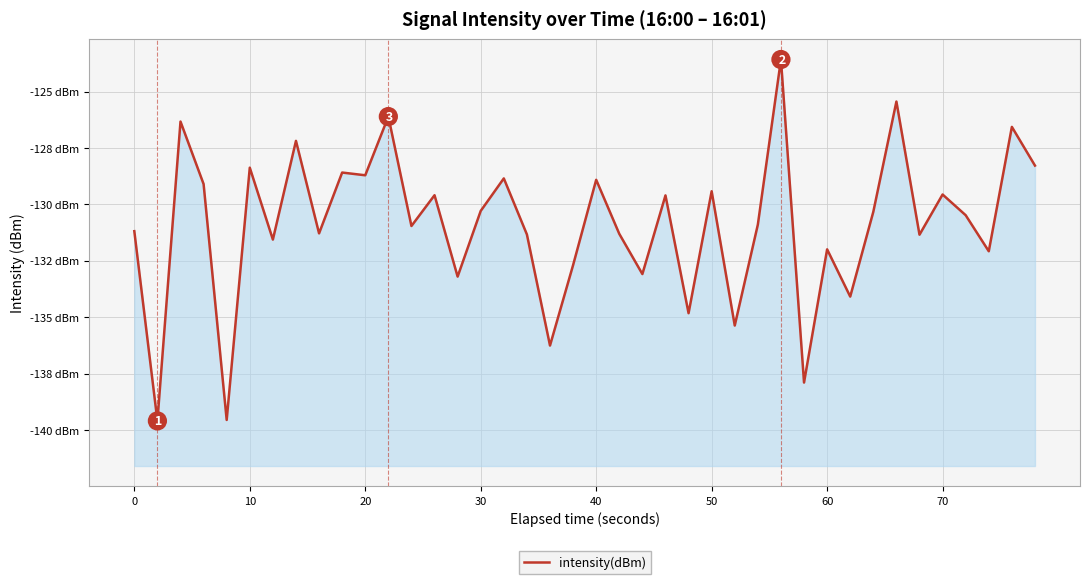

How many categories are shown in the chart?

40